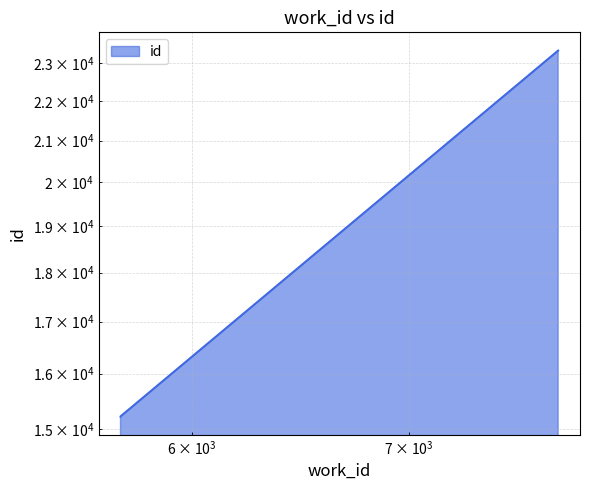

Is it true that the value at 5705 is 15217?

True